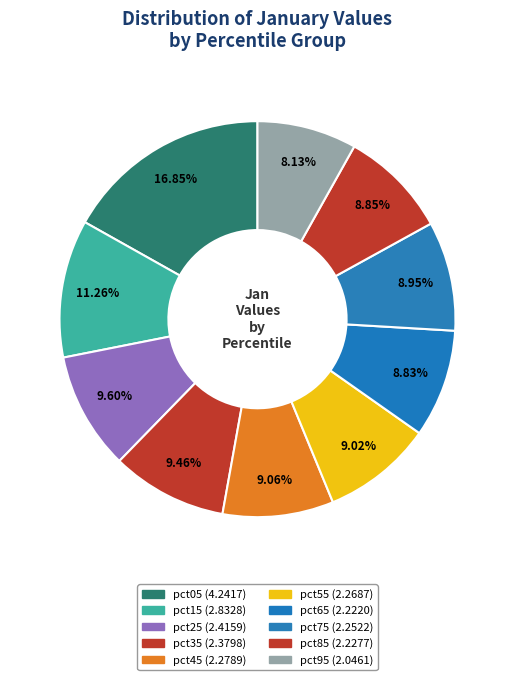

How many slices are in this pie chart?

10